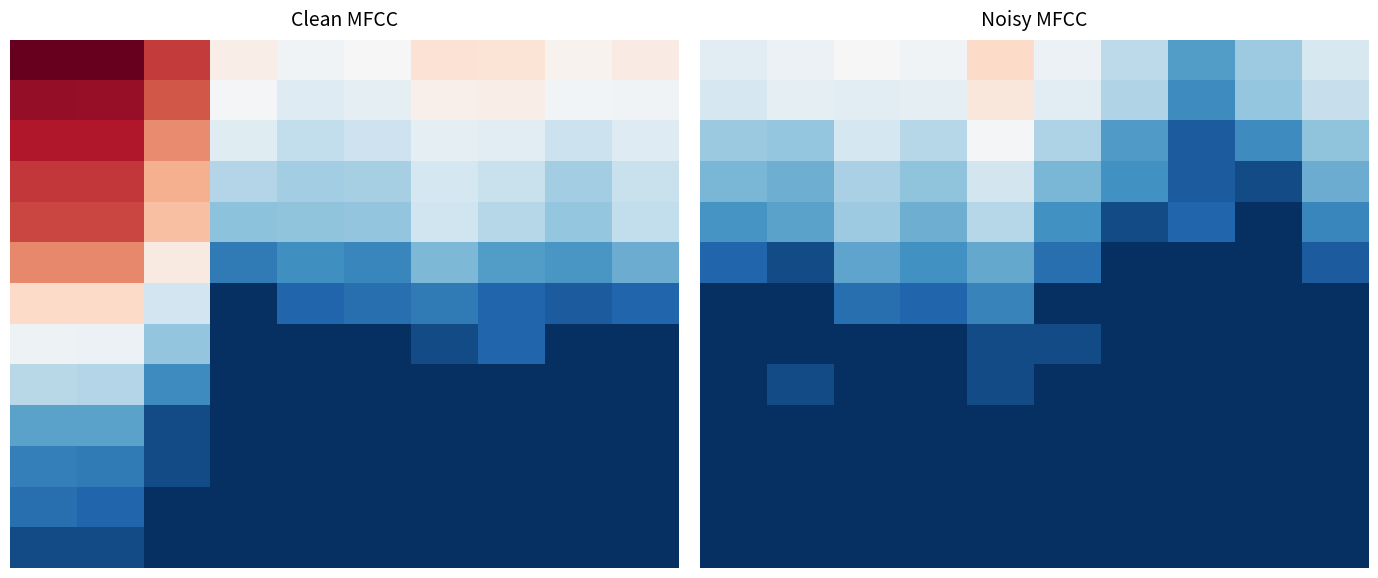

What is the difference between the highest and lowest values at 8?

6.2